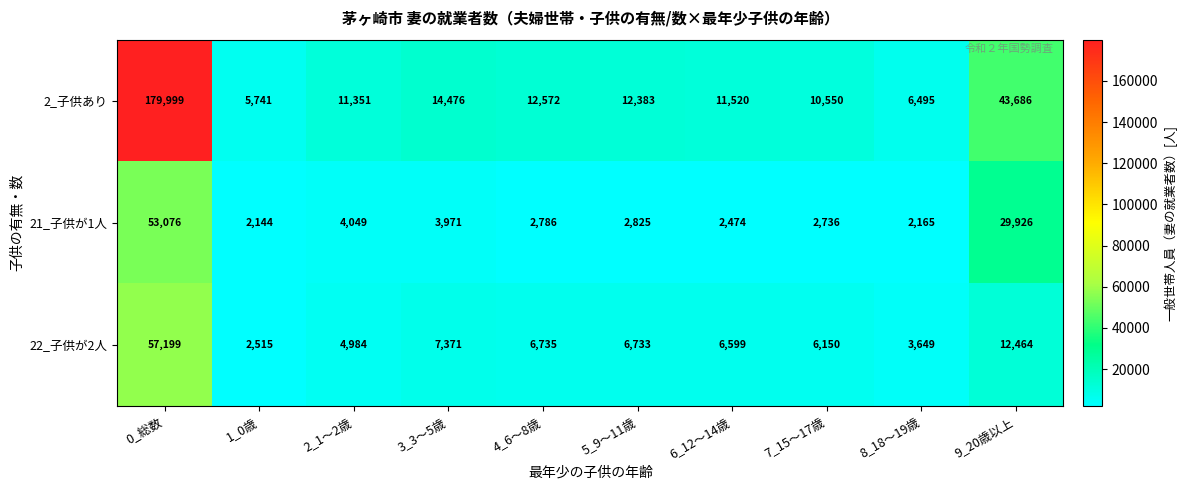

Reading left to right, transcribe all the data shown in this chart.

2_子供あり: 179999	5741	11351	14476	12572	12383	11520	10550	6495	43686
21_子供が1人: 53076	2144	4049	3971	2786	2825	2474	2736	2165	29926
22_子供が2人: 57199	2515	4984	7371	6735	6733	6599	6150	3649	12464